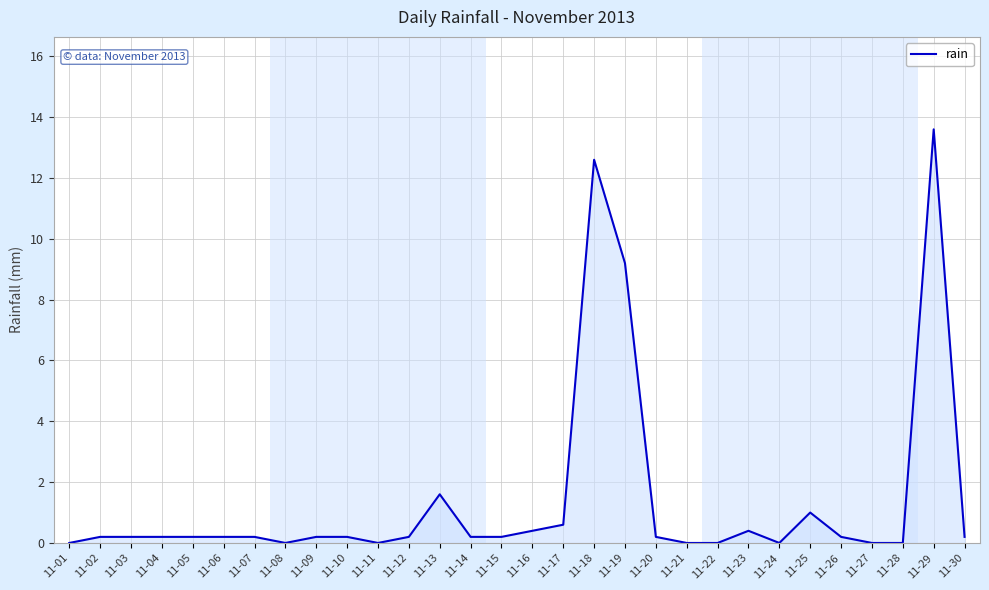

Reading left to right, list all the values displayed in this chart.

11-01=0.0	11-02=0.2	11-03=0.2	11-04=0.2	11-05=0.2	11-06=0.2	11-07=0.2	11-08=0.0	11-09=0.2	11-10=0.2	11-11=0.0	11-12=0.2	11-13=1.6	11-14=0.2	11-15=0.2	11-16=0.4	11-17=0.6	11-18=12.6	11-19=9.2	11-20=0.2	11-21=0.0	11-22=0.0	11-23=0.4	11-24=0.0	11-25=1.0	11-26=0.2	11-27=0.0	11-28=0.0	11-29=13.6	11-30=0.2